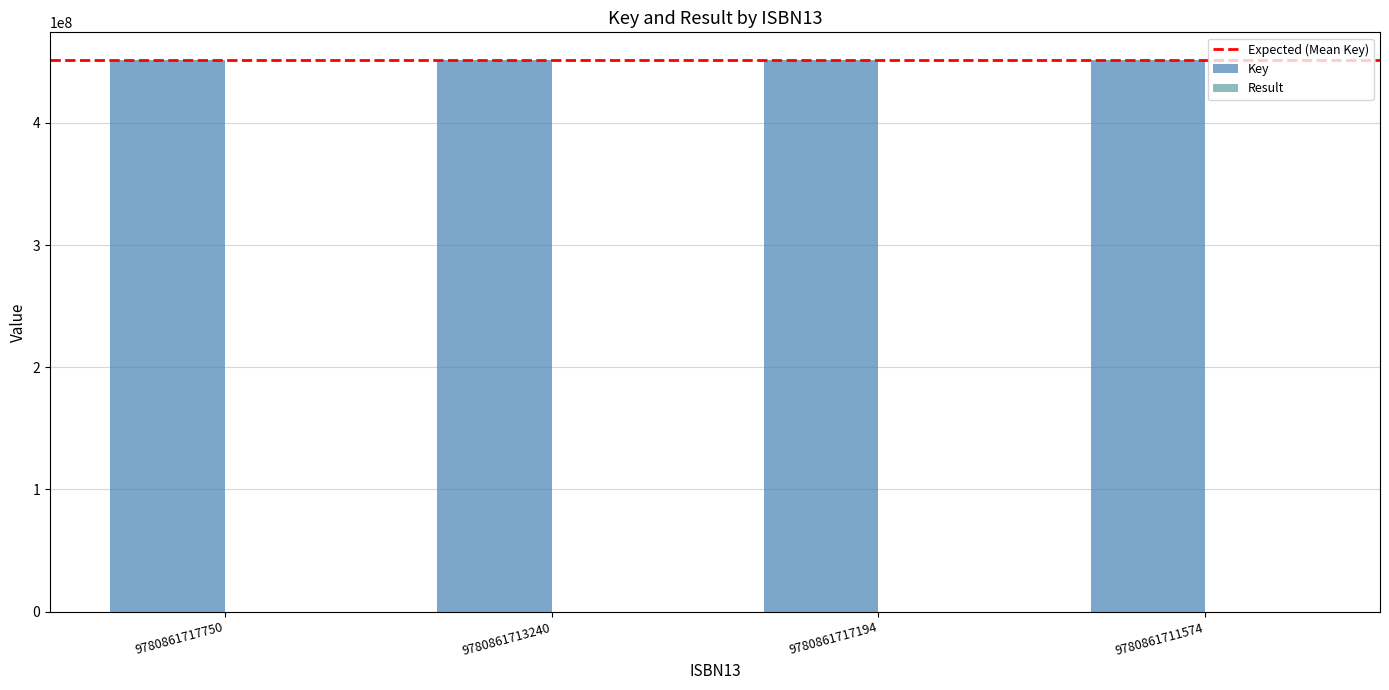

True or false: Key has a value of 632169135 at 9780861717194.

False